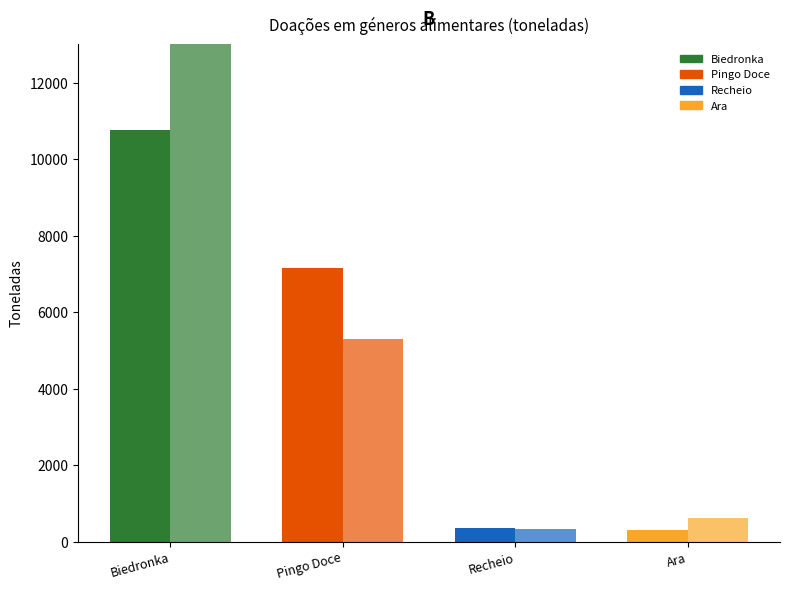

Reading left to right, transcribe all the data shown in this chart.

2024: Biedronka=10776	Pingo Doce=7162	Recheio=351	Ara=317
2023: Biedronka=13004	Pingo Doce=5299	Recheio=332	Ara=625